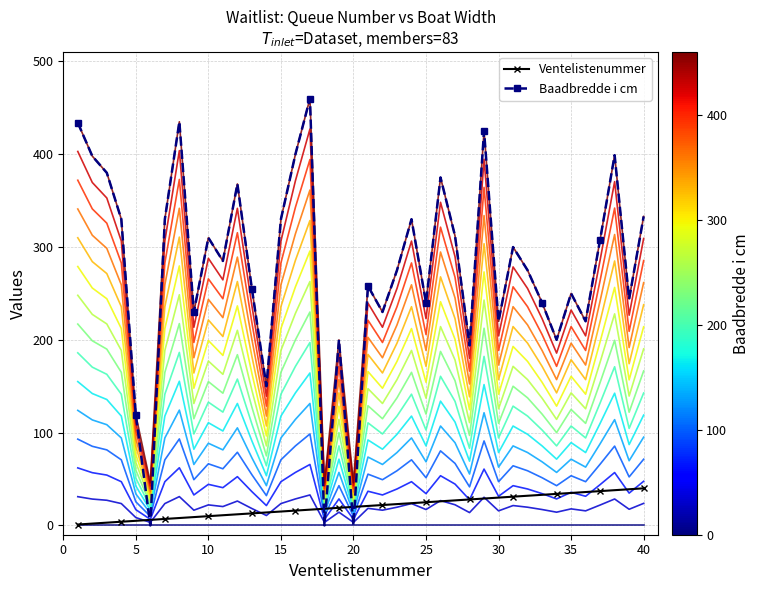

What is the greatest value displayed?

460.0